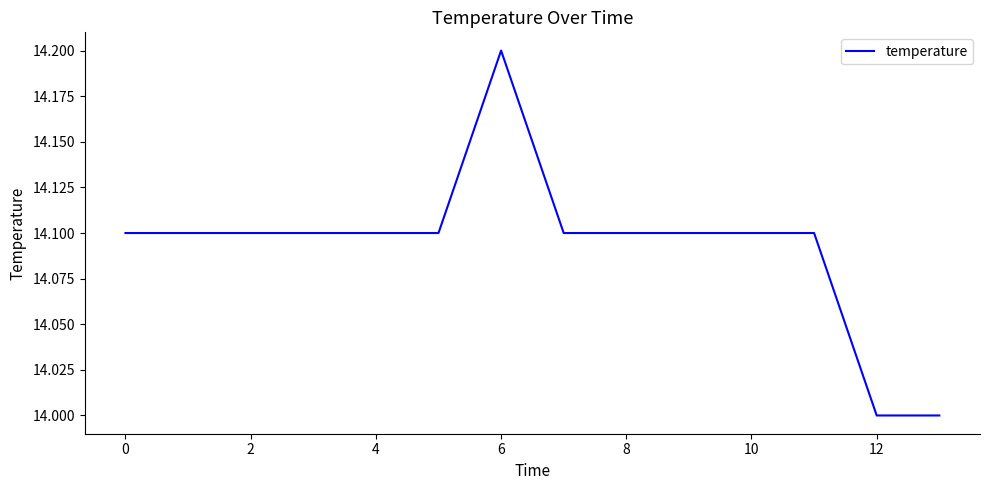

What is the maximum value shown in the chart?

14.2